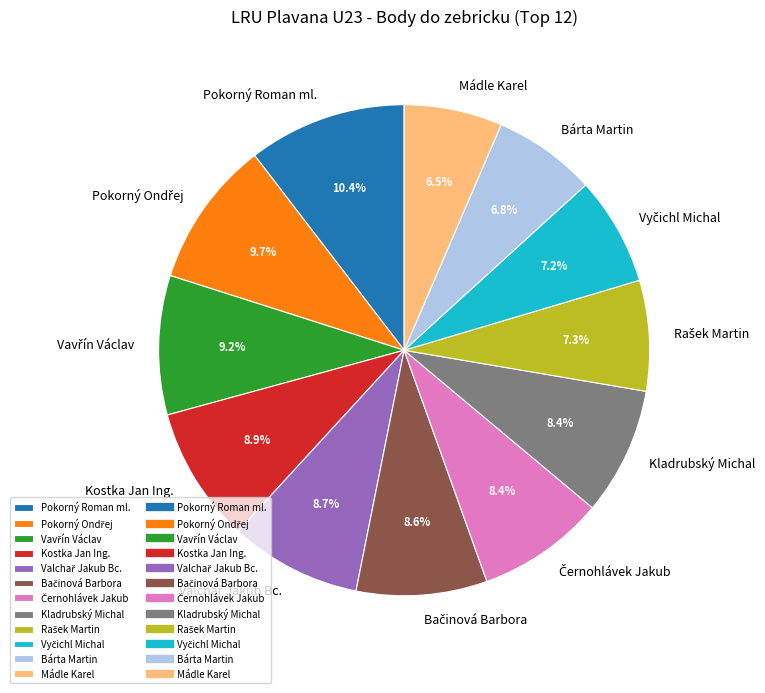

How much of the chart is everything except Kostka Jan Ing.?

91.1%